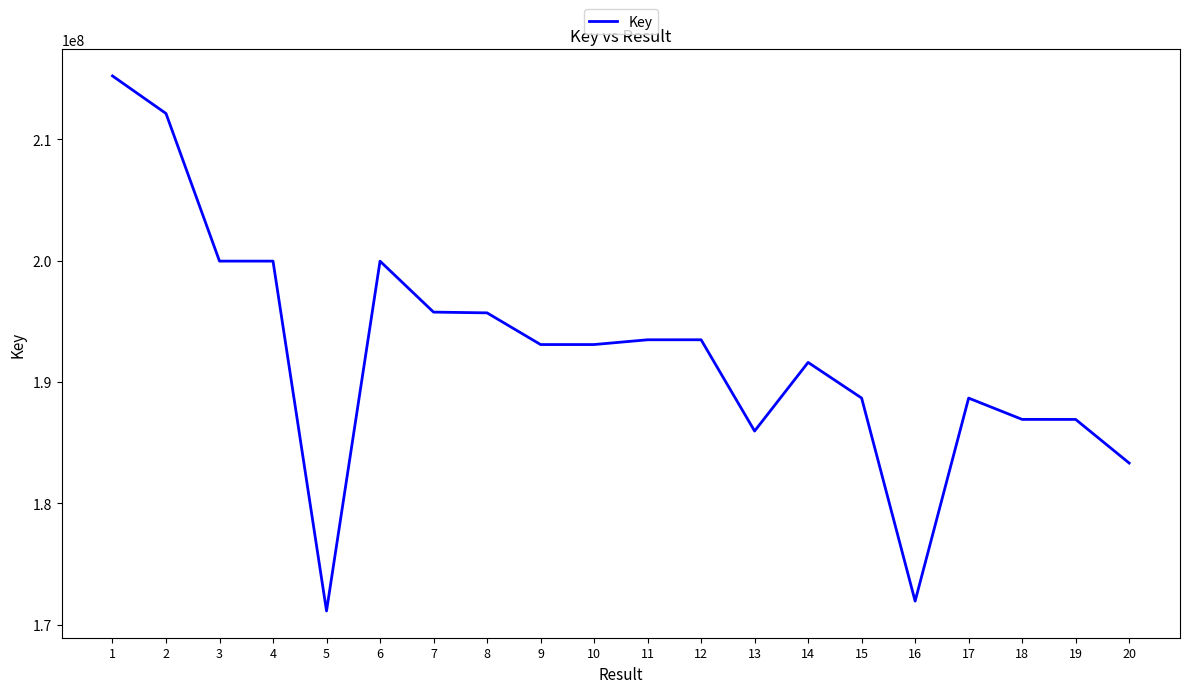

What is the ratio of the value at 16 to the value at 14?

0.9